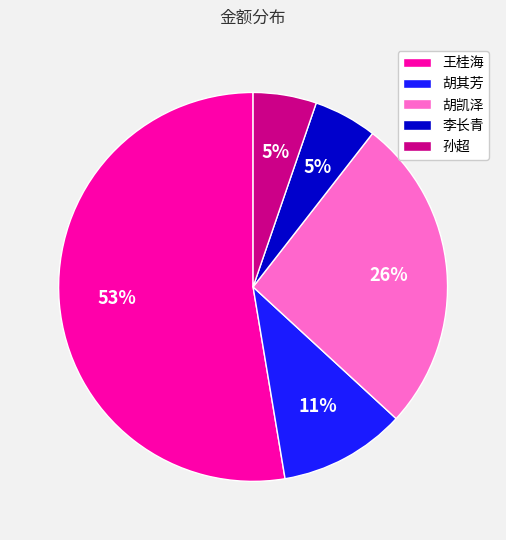

Is the sum of 孙超 and 胡其芳 greater than half?

No